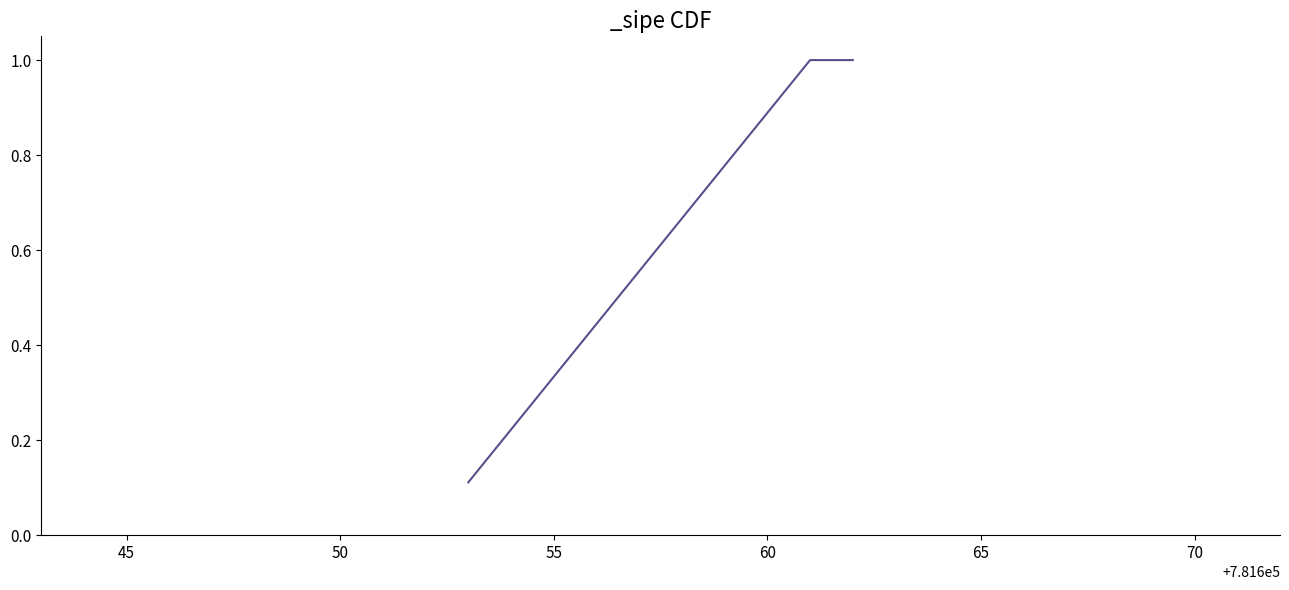

What is the greatest value displayed?

1.0